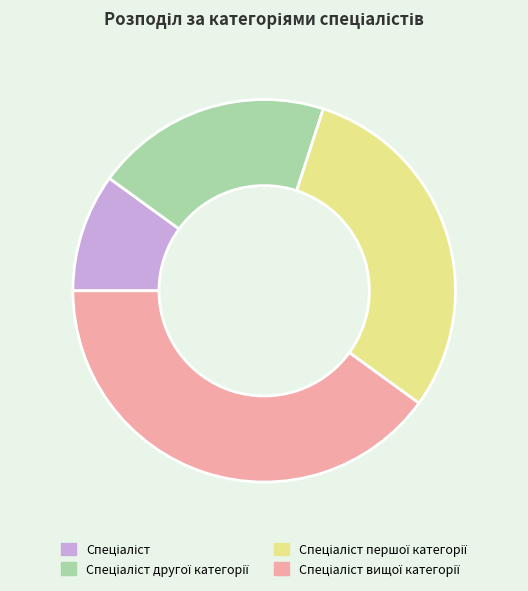

How many segments does this pie chart have?

4